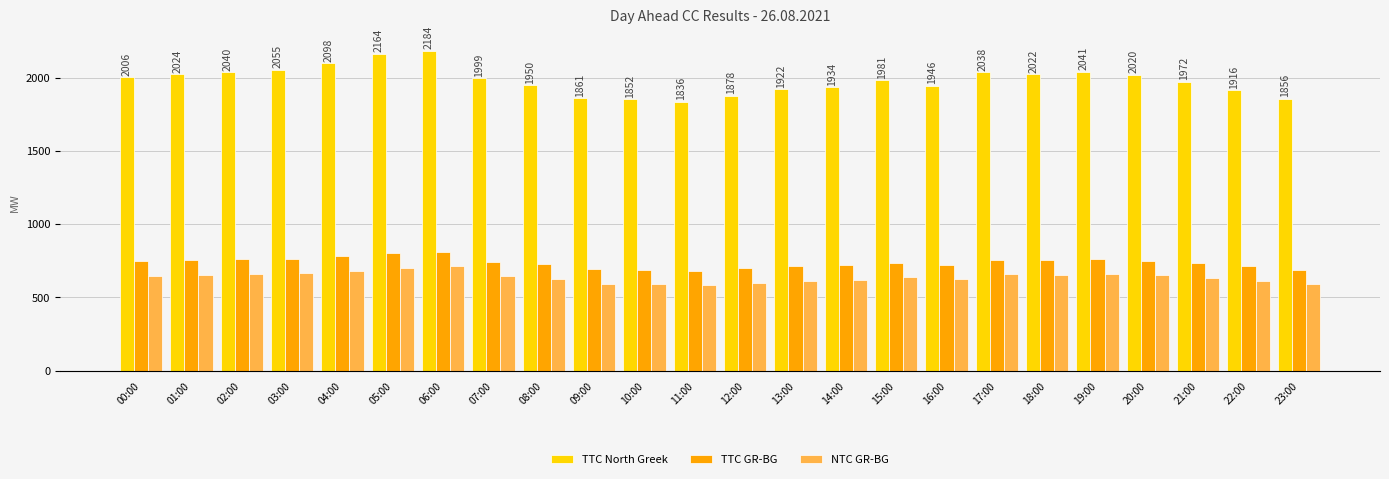

Between 04:00 and 17:00, which series saw the biggest shift?

TTC North Greek